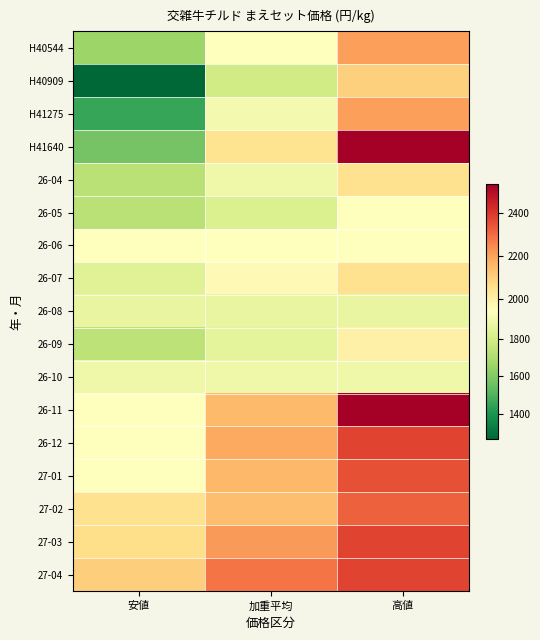

Reading left to right, extract all data points from this chart.

H40544: 安値=1659.0	加重平均=1944.8	高値=2205.0
H40909: 安値=1271.0	加重平均=1788.3	高値=2100.0
H41275: 安値=1459.5	加重平均=1902.2	高値=2205.0
H41640: 安値=1575.0	加重平均=2048.3	高値=2538.0
26-04: 安値=1728.0	加重平均=1889.9	高値=2052.0
26-05: 安値=1728.0	加重平均=1819.0	高値=1944.0
26-06: 安値=1944.0	加重平均=1944.0	高値=1944.0
26-07: 安値=1836.0	加重平均=1965.5	高値=2052.0
26-08: 安値=1868.4	加重平均=1868.4	高値=1868.4
26-09: 安値=1738.8	加重平均=1852.4	高値=1998.0
26-10: 安値=1890.0	加重平均=1890.0	高値=1890.0
26-11: 安値=1944.0	加重平均=2149.3	高値=2538.0
26-12: 安値=1944.0	加重平均=2187.3	高値=2376.0
27-01: 安値=1944.0	加重平均=2154.6	高値=2354.4
27-02: 安値=2052.0	加重平均=2139.0	高値=2322.0
27-03: 安値=2062.8	加重平均=2216.1	高値=2376.0
27-04: 安値=2106.0	加重平均=2284.1	高値=2376.0